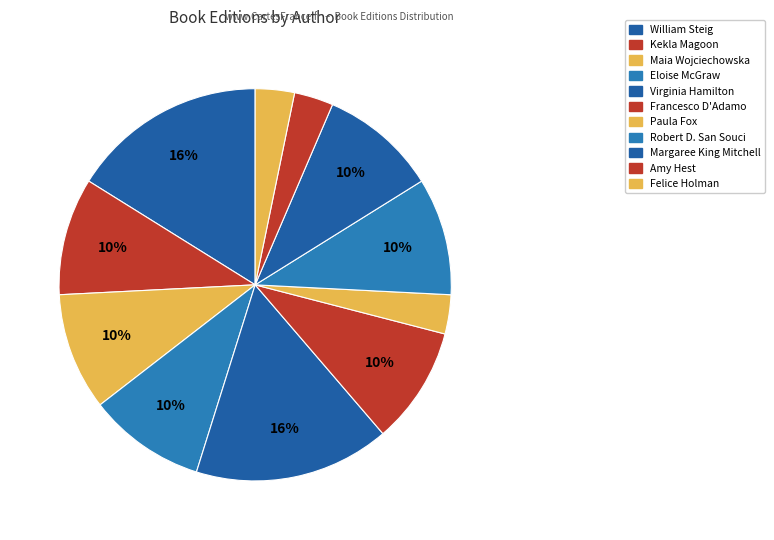

How many segments does this pie chart have?

11